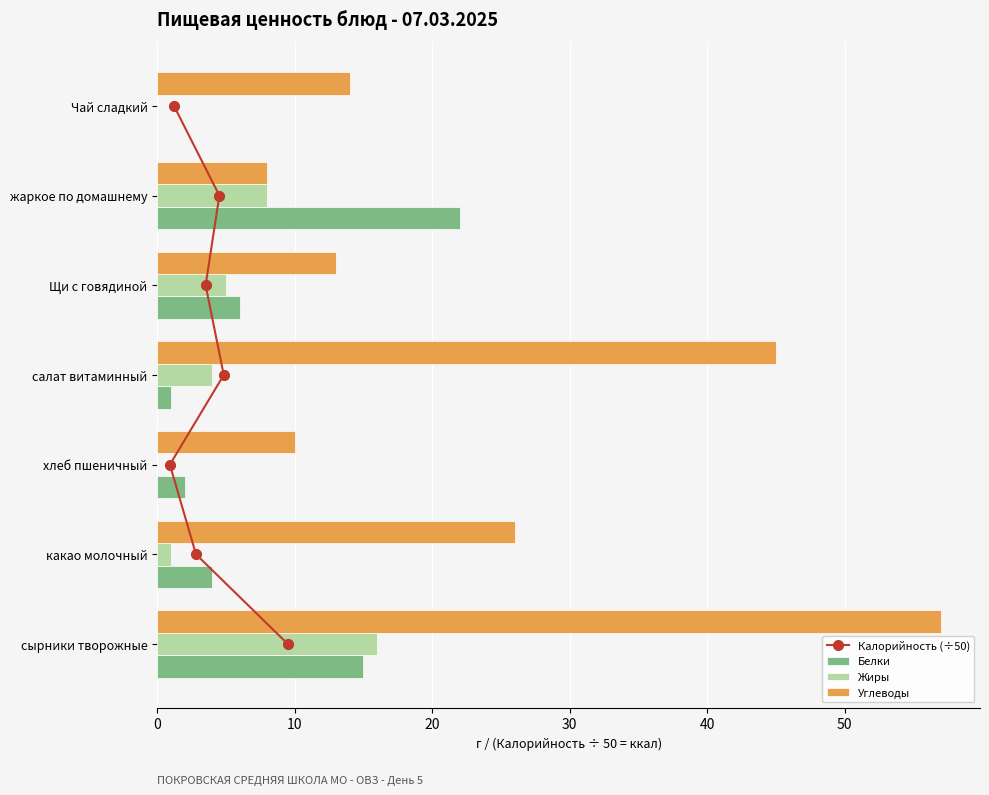

Which series reaches the maximum Y coordinate?

Углеводы